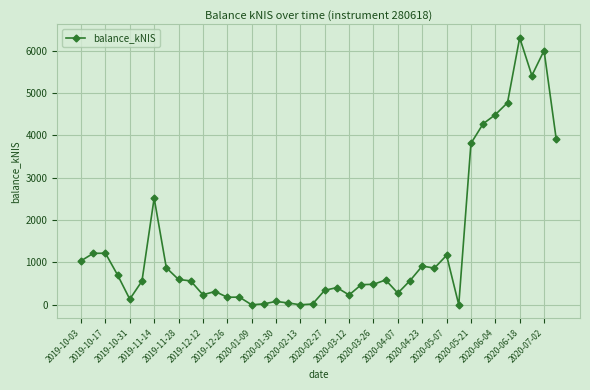

What is the difference between the maximum and minimum values?

6302.4